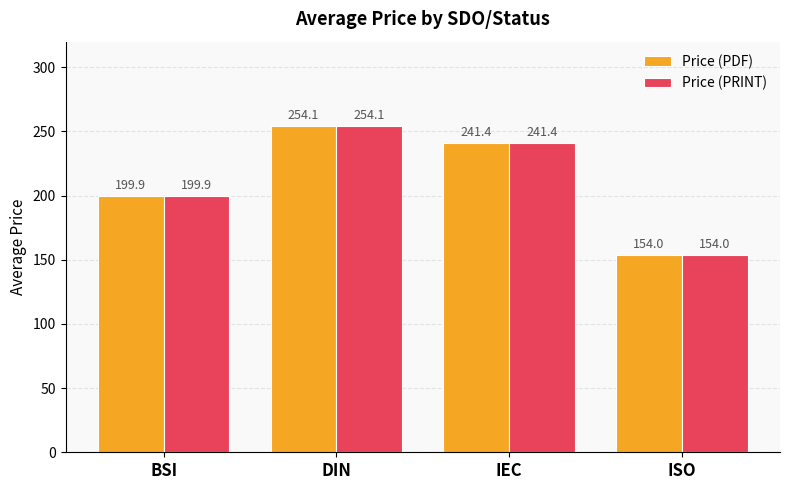

How many data points in Price (PDF) are above 241?

2